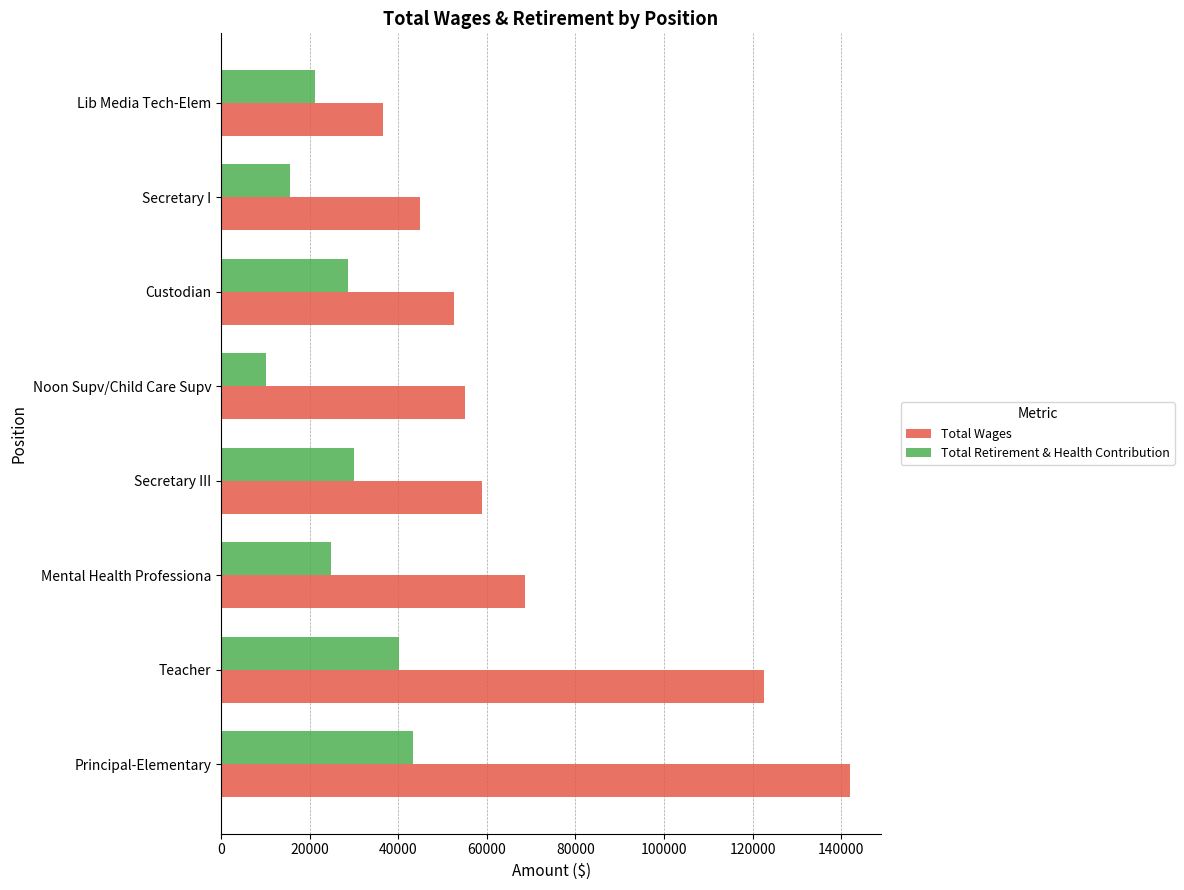

True or false: Total Wages has a value of 31403 at Secretary I.

False